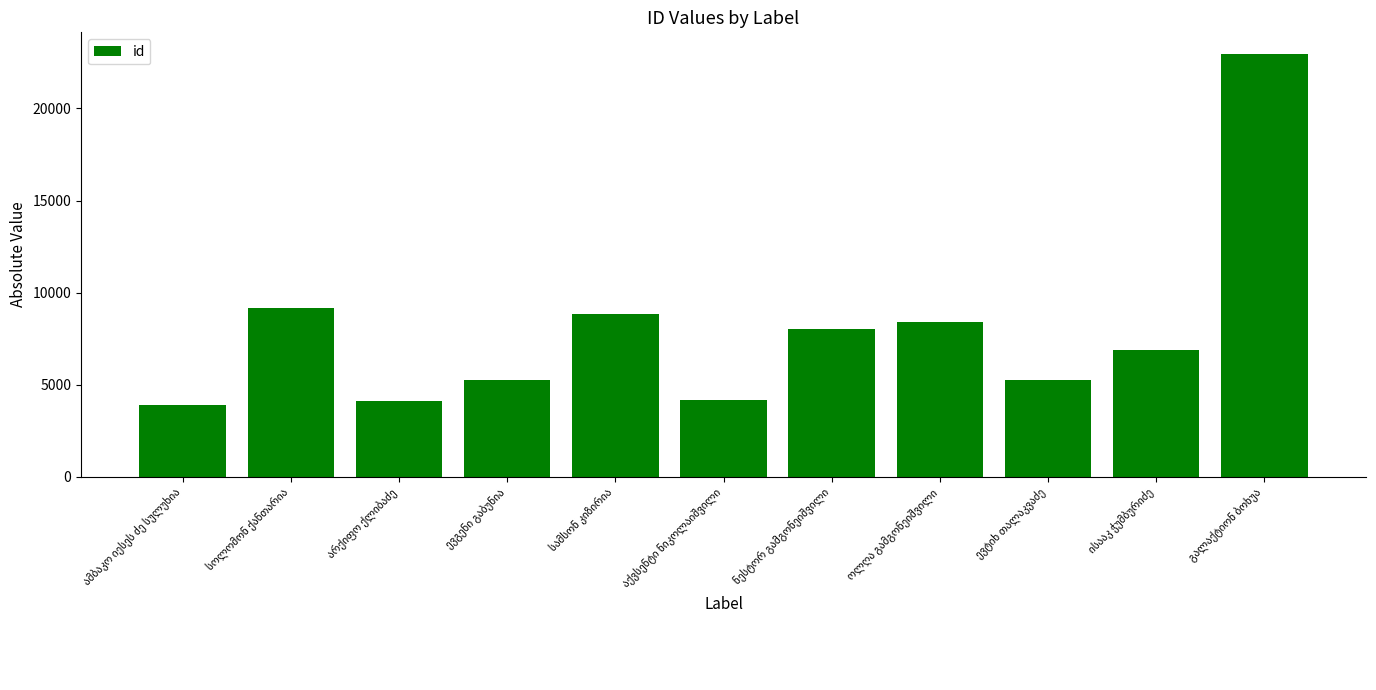

What is the smallest value displayed?

3884